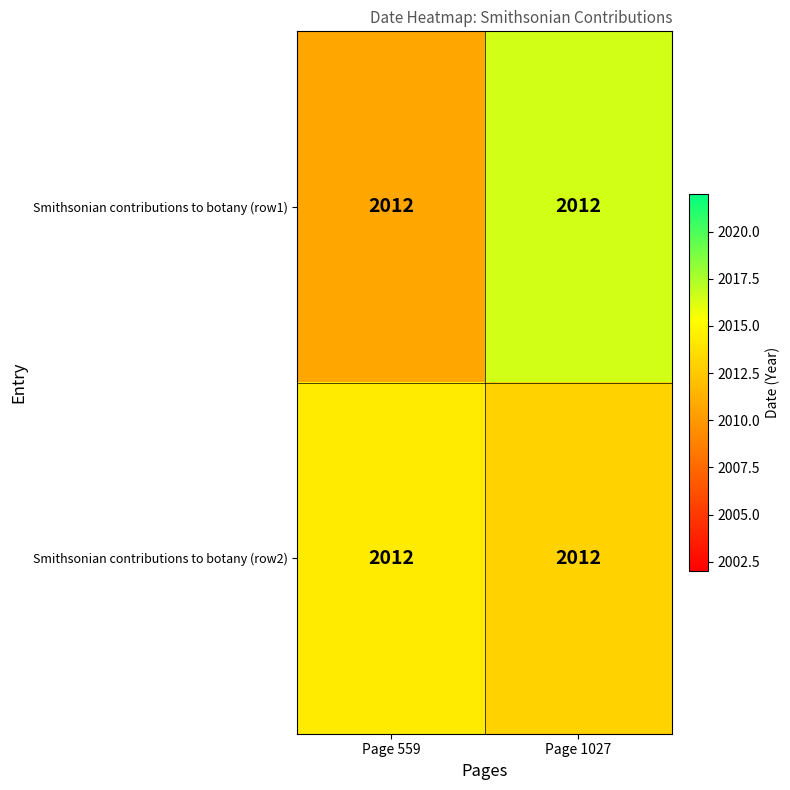

What is the spread (max minus min) of values at Page 559?

3.6